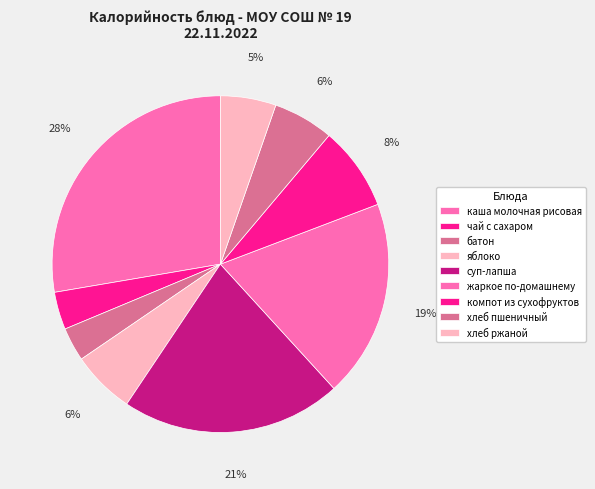

How many segments does this pie chart have?

9